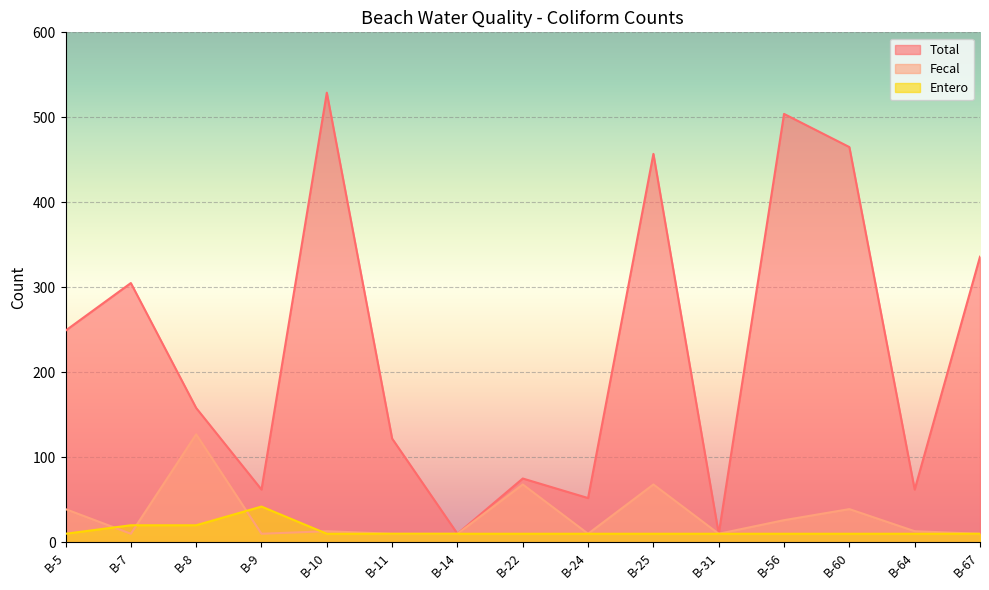

Where does the Fecal series first go above 13?

B-5